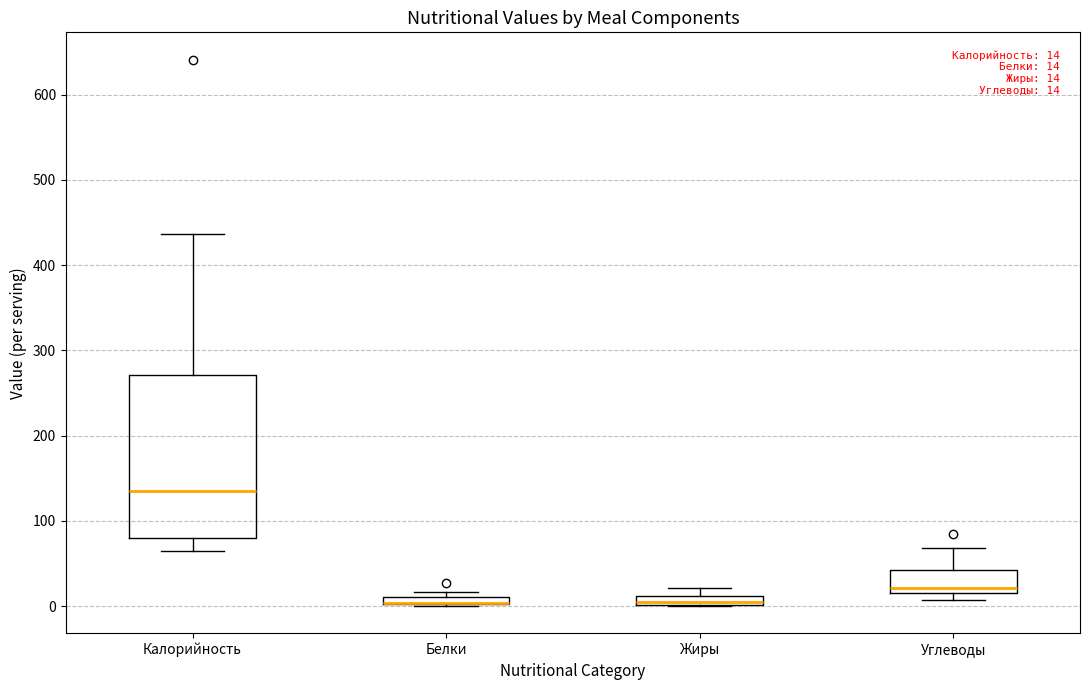

Which box is the tallest, from its lower edge to its upper edge?

Калорийность